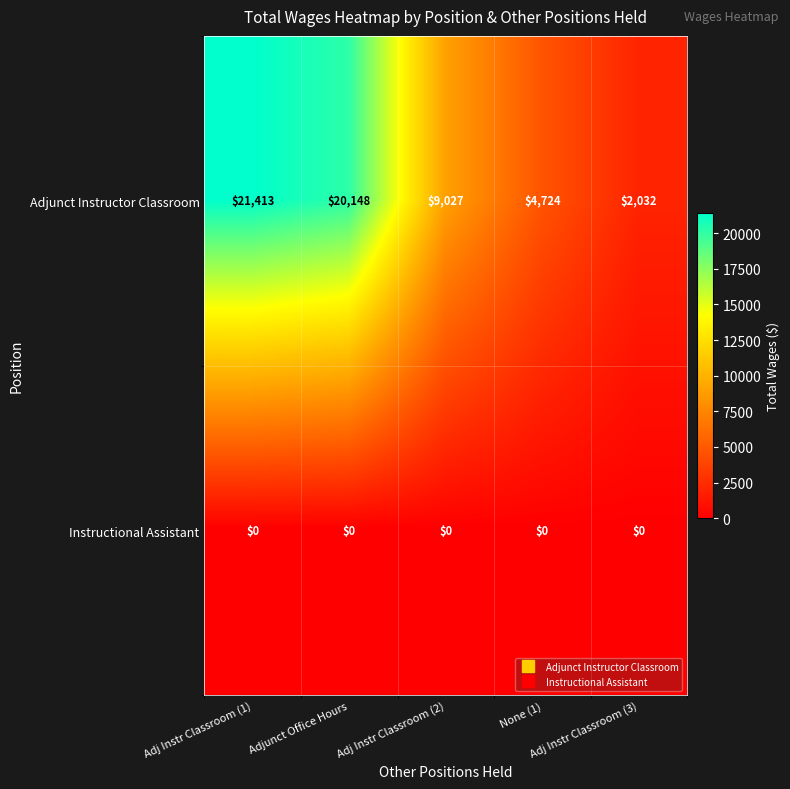

List the series in order of their overall mean, lowest first.

Instructional Assistant, Adjunct Instructor Classroom